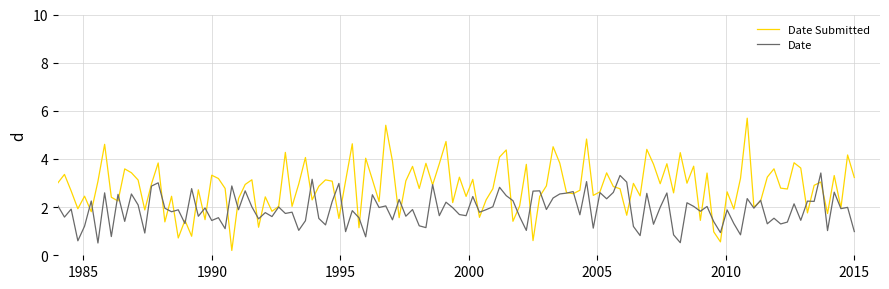

Which series has the largest range (max minus min)?

Date Submitted